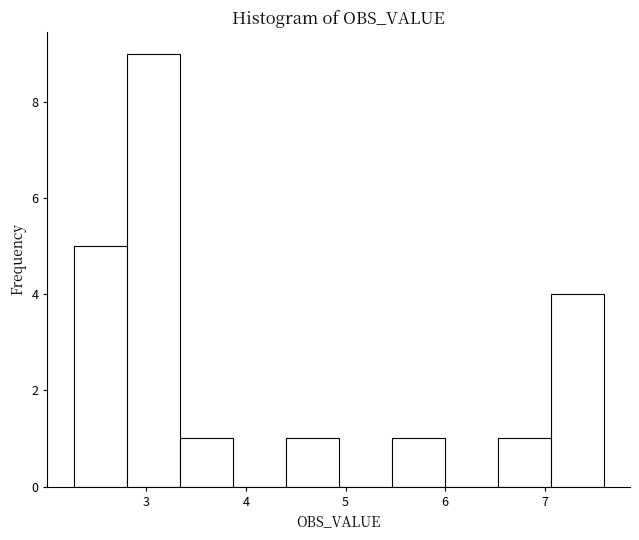

How tall is the bar that spans 5.5 to 6.0 on the x-axis? Neither the bar edges nor the heights are printed on the chart, so give them approximately, as read against the axes.

1